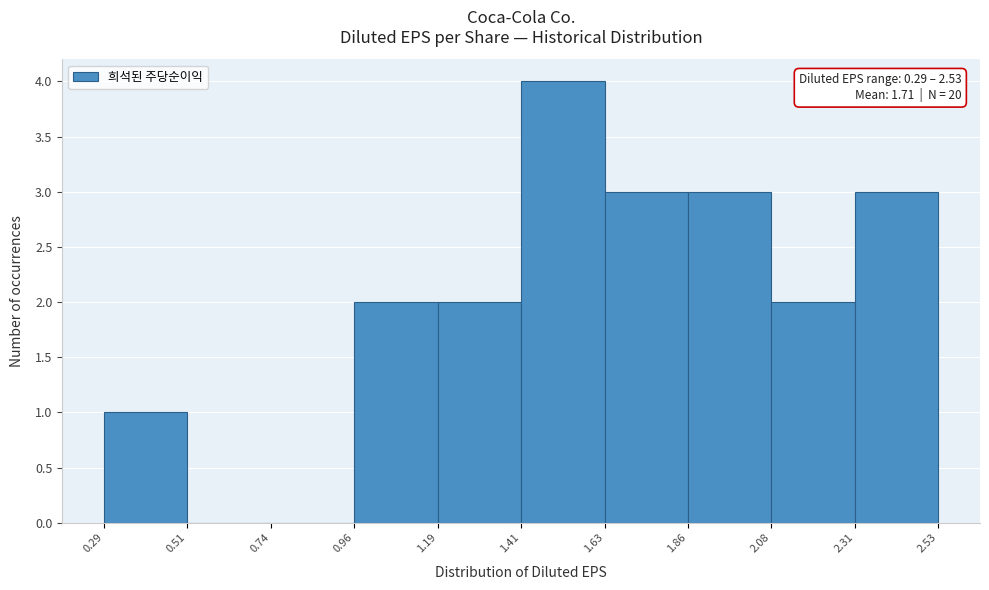

Which range on the x-axis has the tallest bar?

1.41 to 1.63